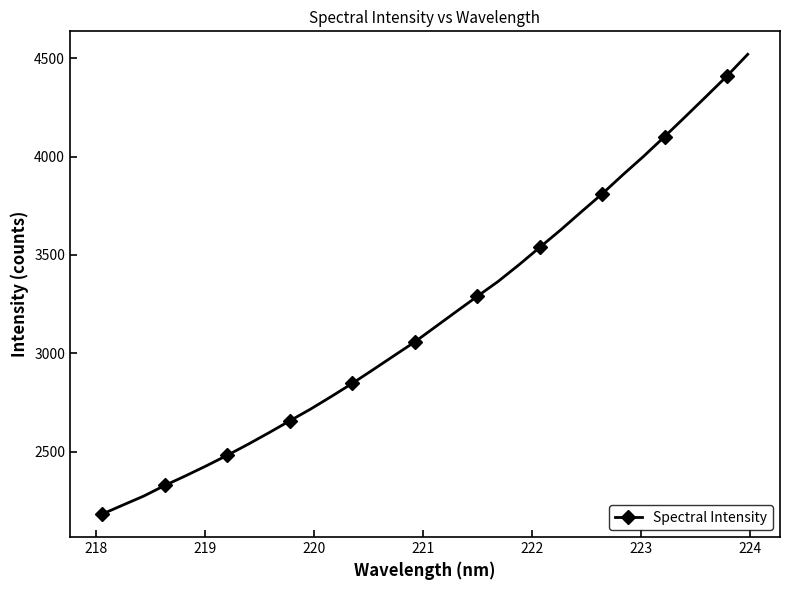

How many lines are shown in the chart?

1